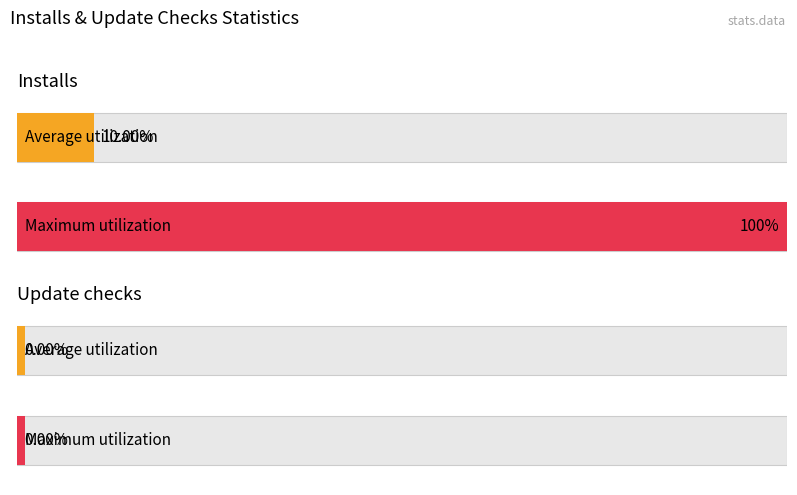

What are all the series names shown in the legend?

Installs, Update checks